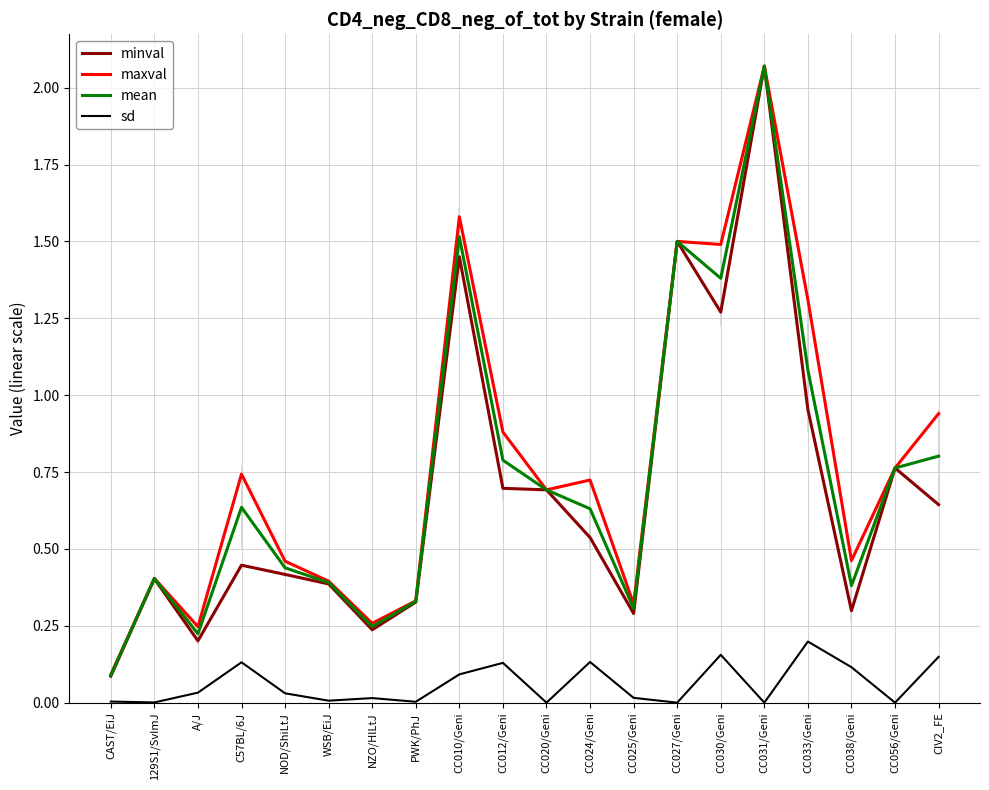

What position from the right is CC012/Geni?

11